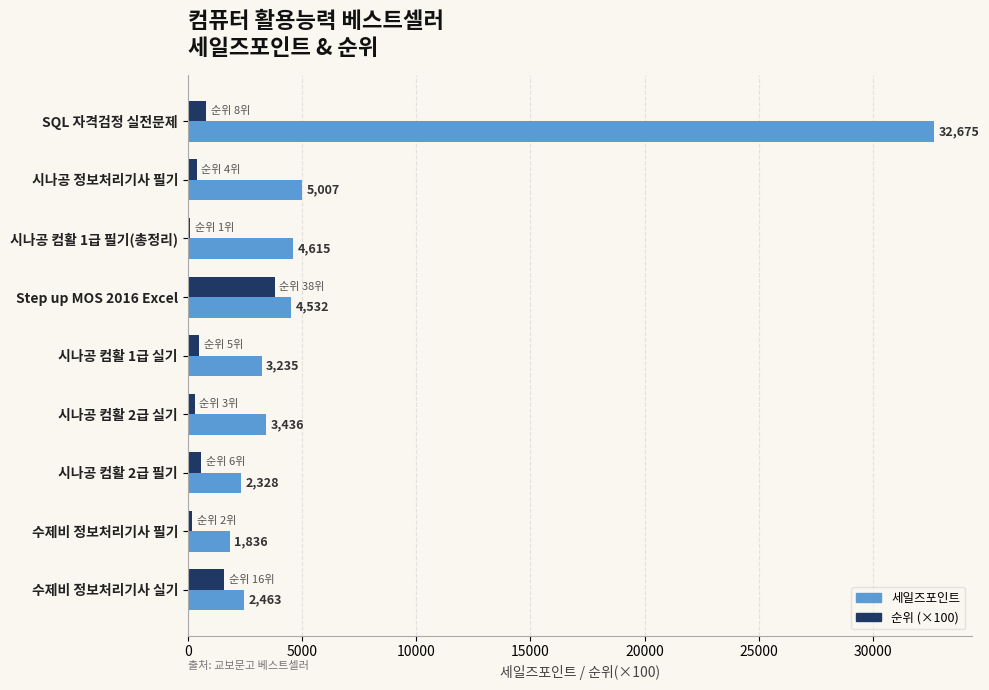

The value of 순위 (×100) at Step up MOS 2016 Excel is 6161. True or false?

False